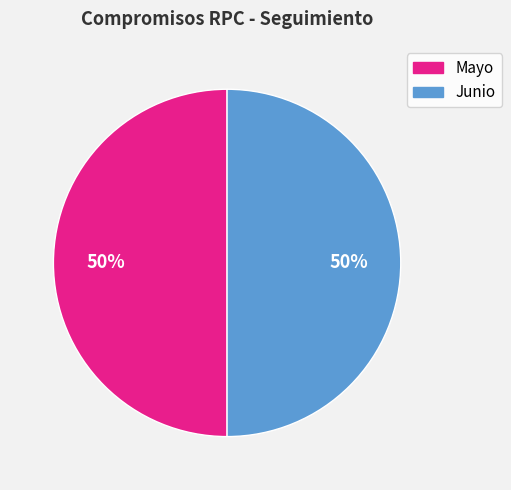

Count the number of slices in the pie.

2